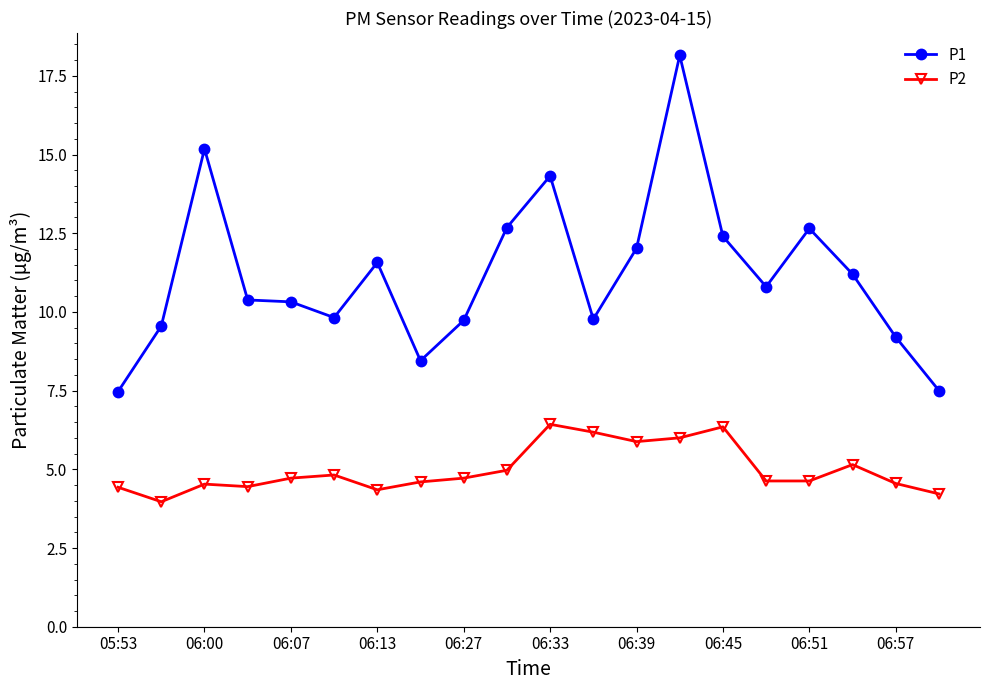

In P1, how many points are lower than both neighbors (excluding endpoints)?

4